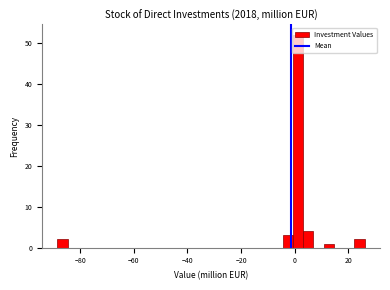

Around what value on the x-axis is the tallest bar? Give the approximate position of its centre, as read against the axis.

2